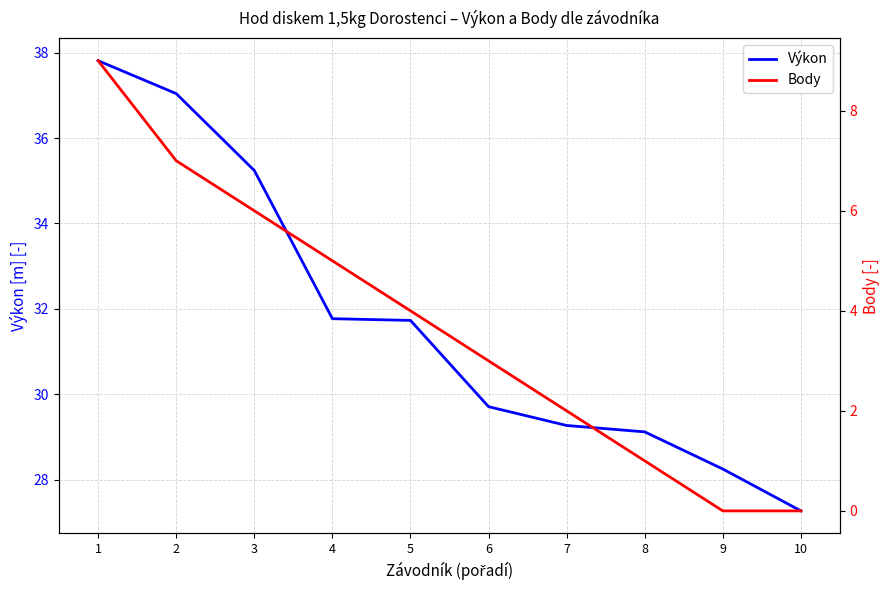

Between 5 and 4, which is larger?

4